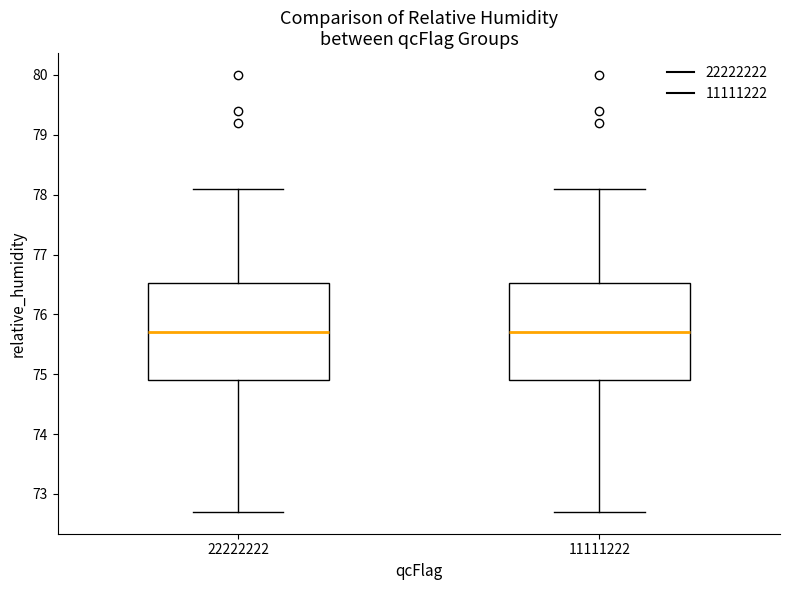

Reading left to right, transcribe this box plot: for each box, give where its median line is, the range the box spans, and where its two whiskers end, as read against the y-axis. The values are not printed on the chart, so give them approximately, as read against the axis.

22222222: median 75.7, box 74.9 to 76.5, whiskers 72.7 to 78.1
11111222: median 75.7, box 74.9 to 76.5, whiskers 72.7 to 78.1